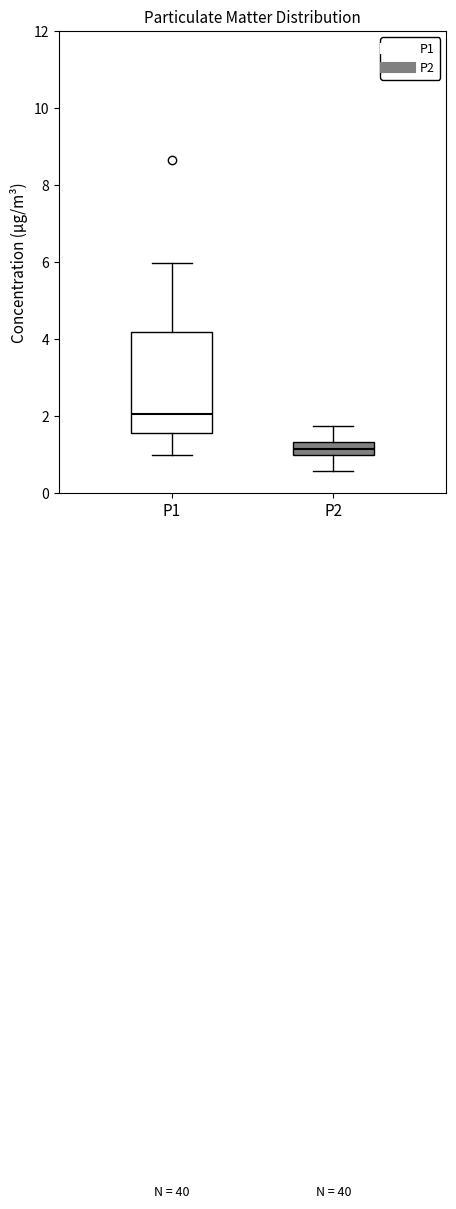

Reading left to right, read every box against the y-axis: the position of its median line, the range the box covers, and the ends of its whiskers. The values are not printed on the chart, so give them approximately, as read against the axis.

P1: median 2.0, box 1.6 to 4.2, whiskers 1.0 to 6.0
P2: median 1.2, box 1.0 to 1.4, whiskers 0.6 to 1.8